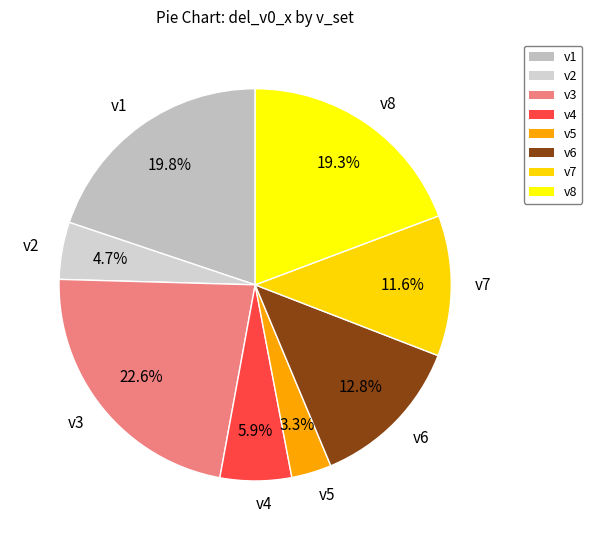

What is the ratio of the value at v8 to the value at v3?

0.9